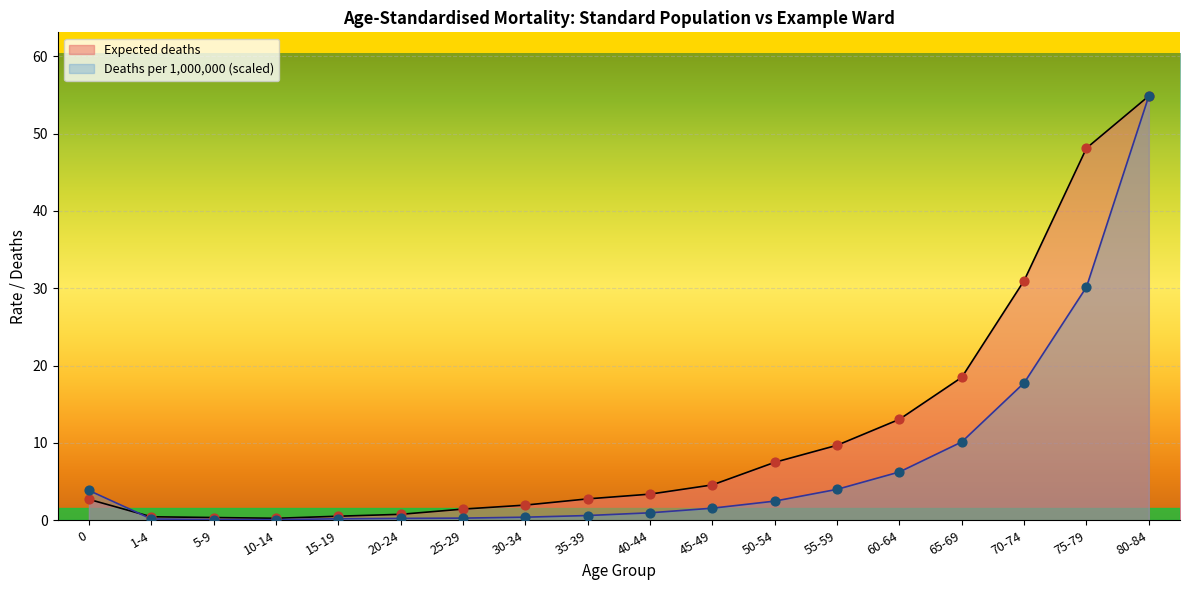

Which series reaches the minimum Y coordinate?

Deaths per 1000000